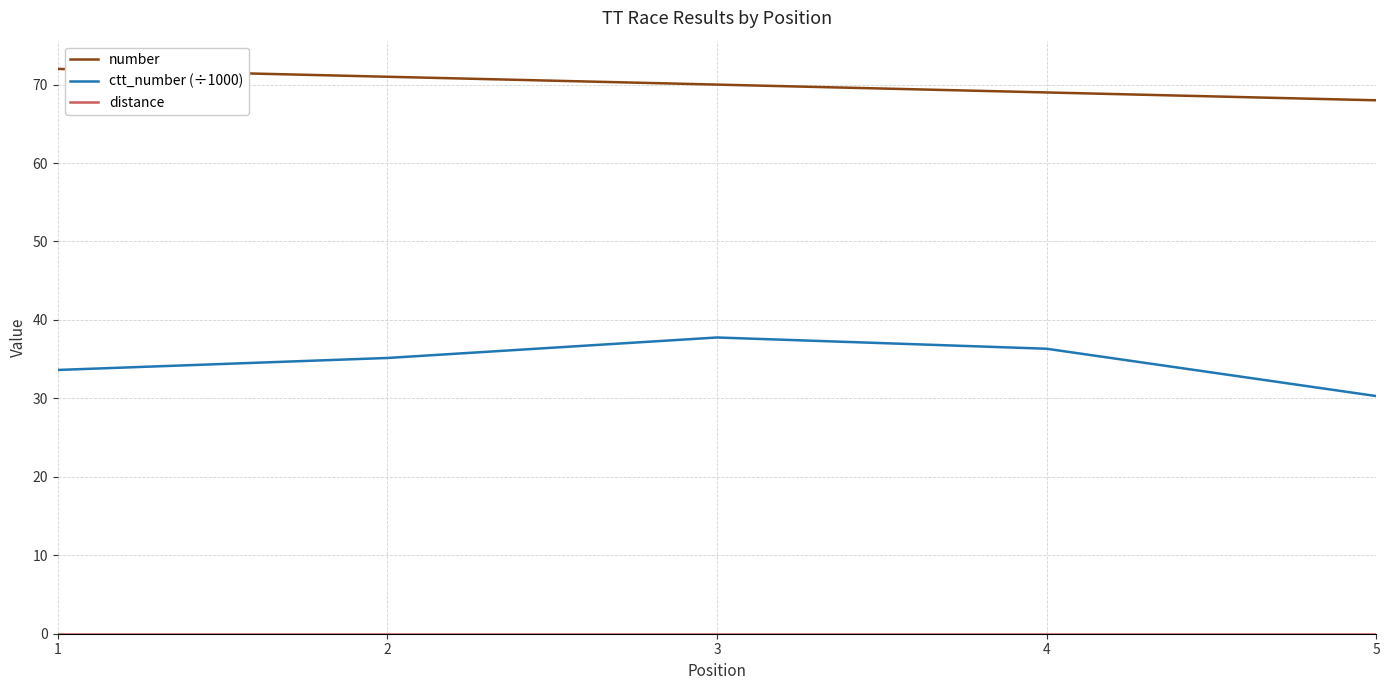

What is the difference between the highest and lowest values at 2?

71.0